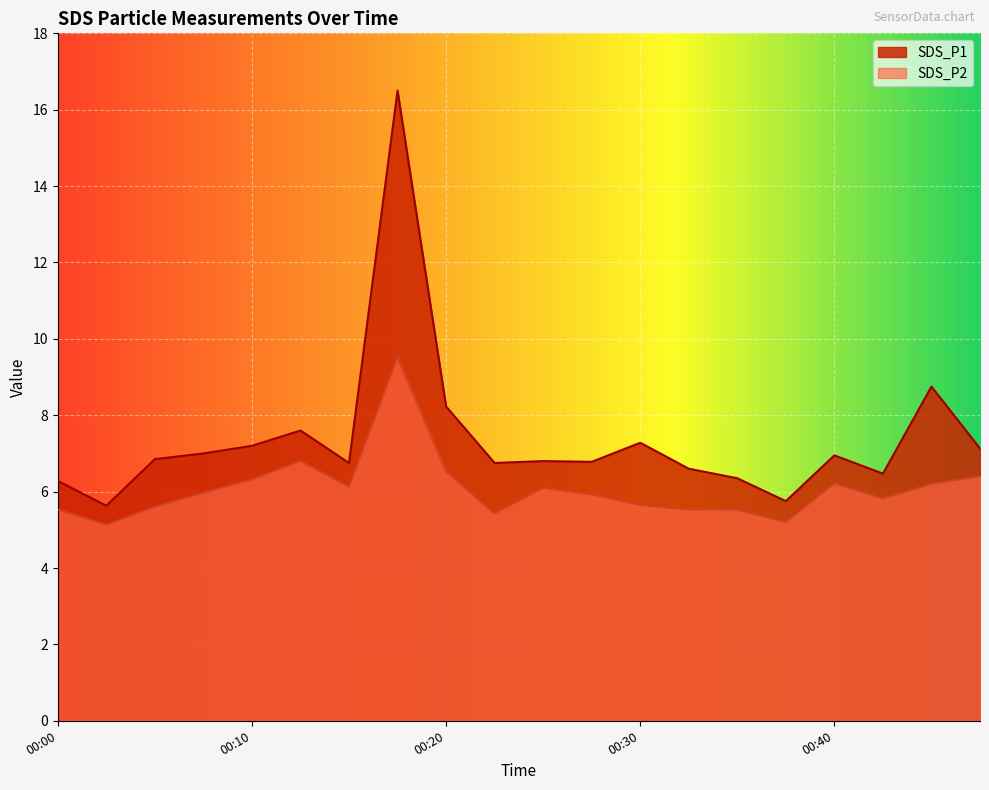

Reading right to left, list all the values displayed in this chart.

SDS_P1: 00:47=7.1	00:45=8.8	00:42=6.5	00:40=7.0	00:37=5.8	00:35=6.3	00:32=6.6	00:30=7.3	00:27=6.8	00:25=6.8	00:22=6.8	00:20=8.2	00:17=16.5	00:15=6.8	00:13=7.6	00:10=7.2	00:08=7.0	00:05=6.8	00:03=5.6	00:00=6.3
SDS_P2: 00:47=6.4	00:45=6.2	00:42=5.8	00:40=6.2	00:37=5.2	00:35=5.5	00:32=5.5	00:30=5.7	00:27=5.9	00:25=6.1	00:22=5.4	00:20=6.5	00:17=9.5	00:15=6.1	00:13=6.8	00:10=6.3	00:08=6.0	00:05=5.6	00:03=5.1	00:00=5.5